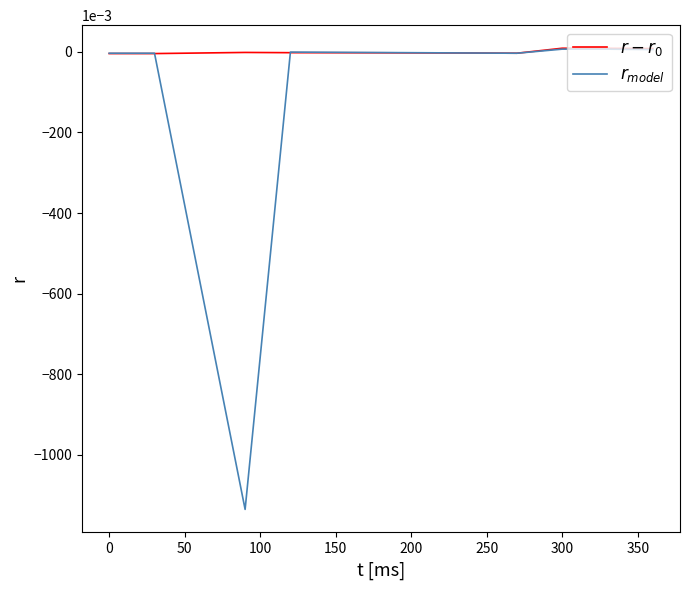

Which series ends up on top after the final intersection of $r_{model}$ and $r - r_0$?

$r - r_0$